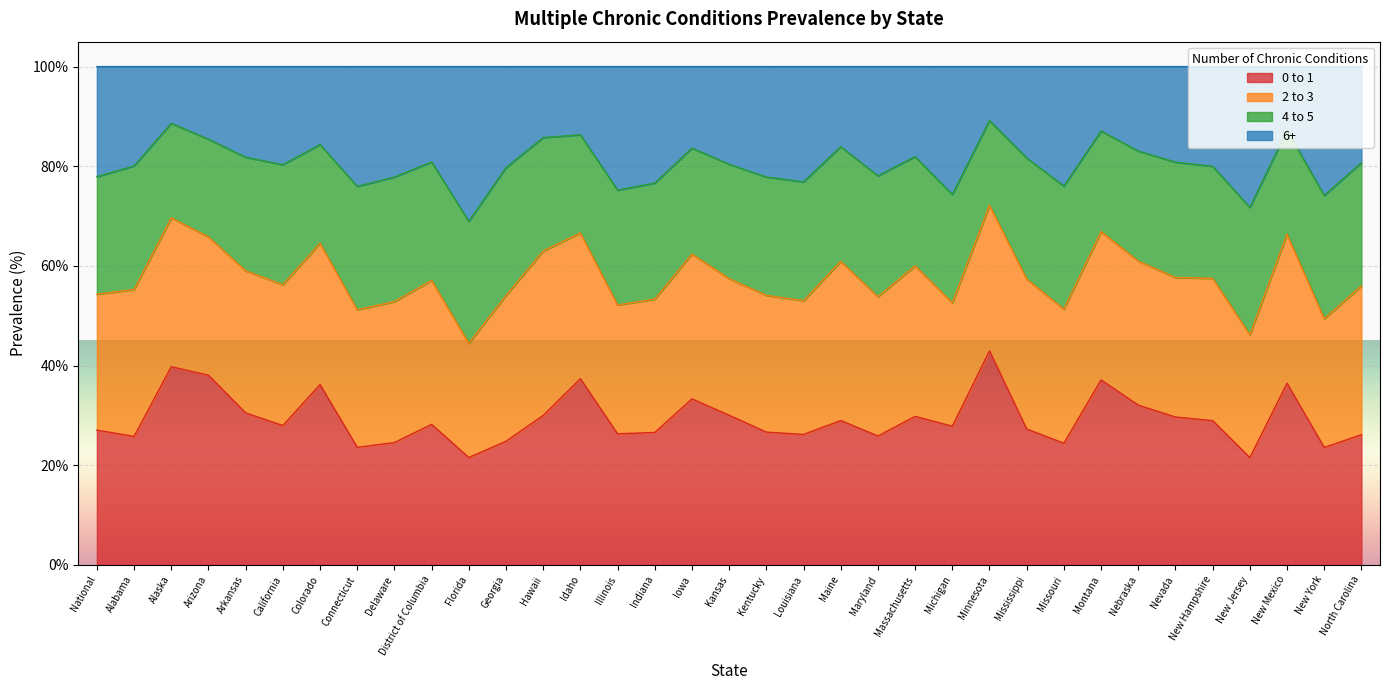

Does the chart display data point markers on the line(s)?

No